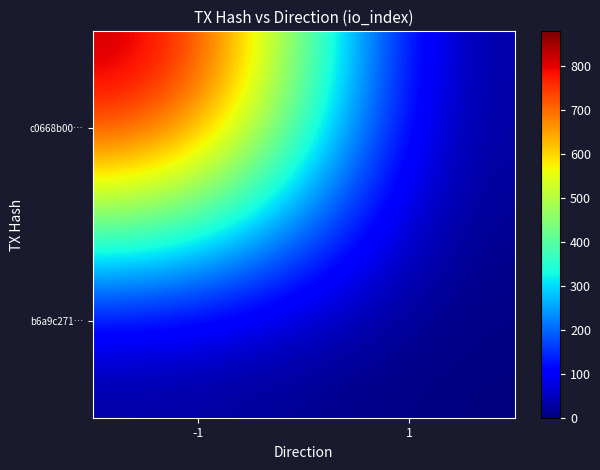

Rank the series by their average value, from lowest to highest.

b6a9c271…, c0668b00…